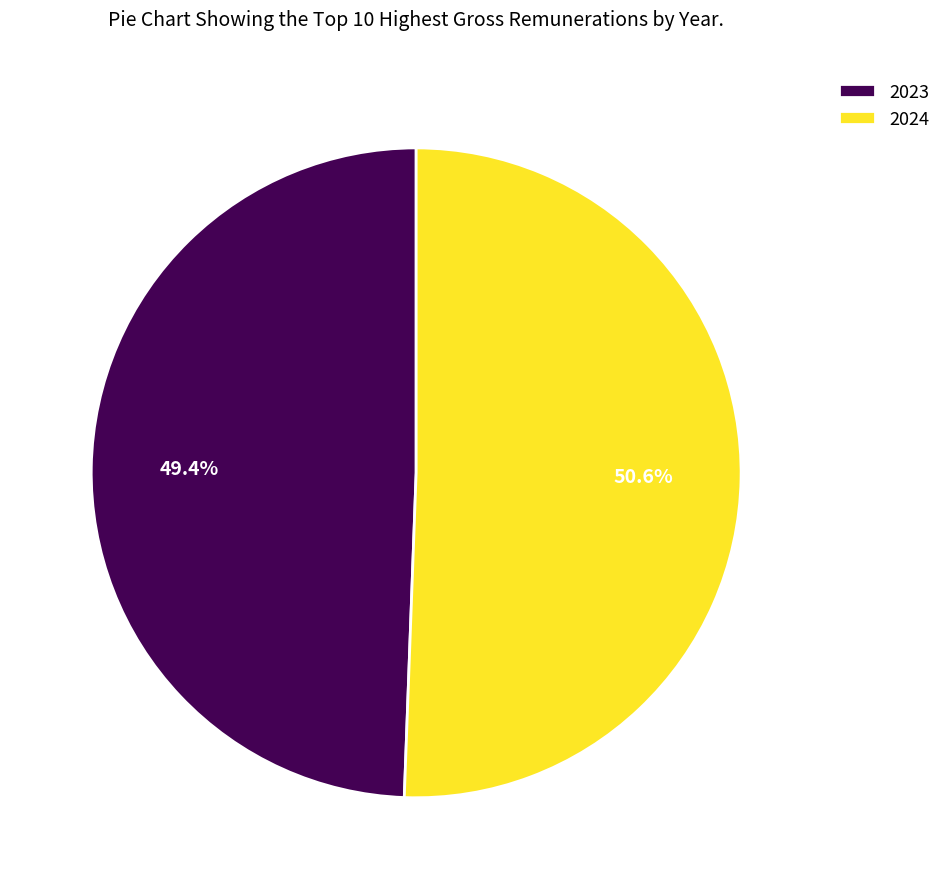

To the nearest percent, what is the difference between the 2023 and 2024 slice percentages?

1%